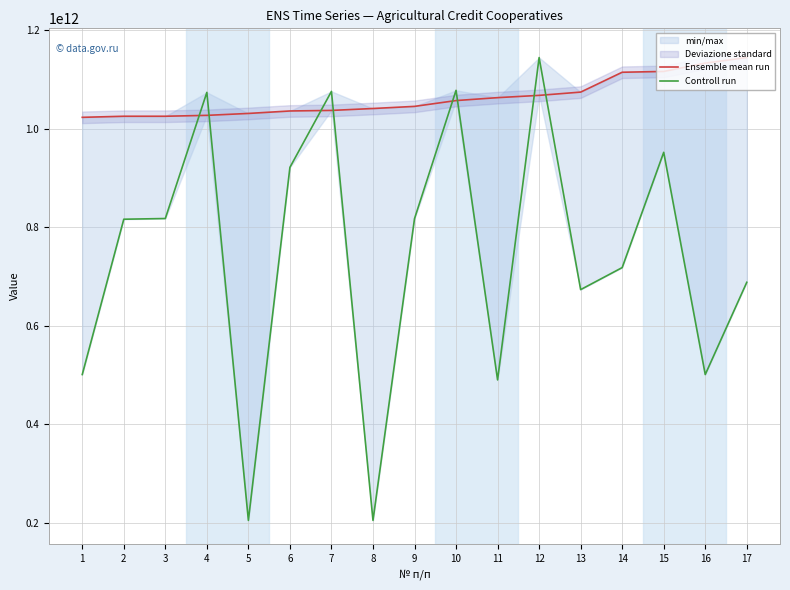

What is the value of the Ensemble mean run point at the 3rd from the left?

1025700685010.0